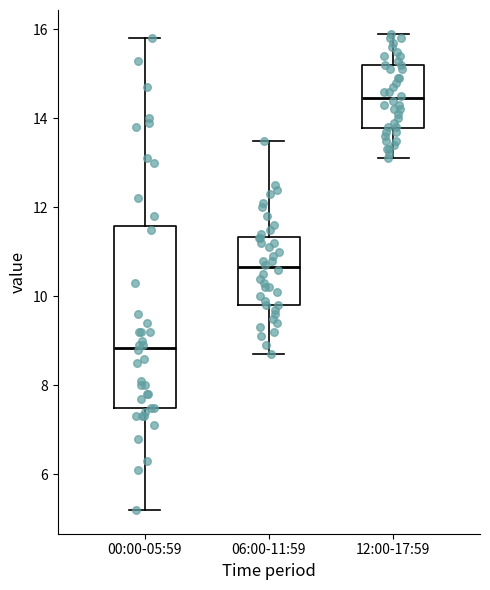

Comparing the boxes themselves (not the whiskers), which one is the tallest?

00:00-05:59